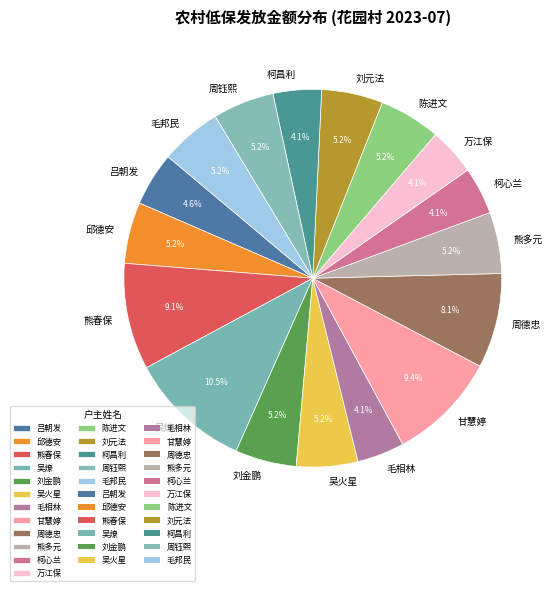

How many segments does this pie chart have?

17